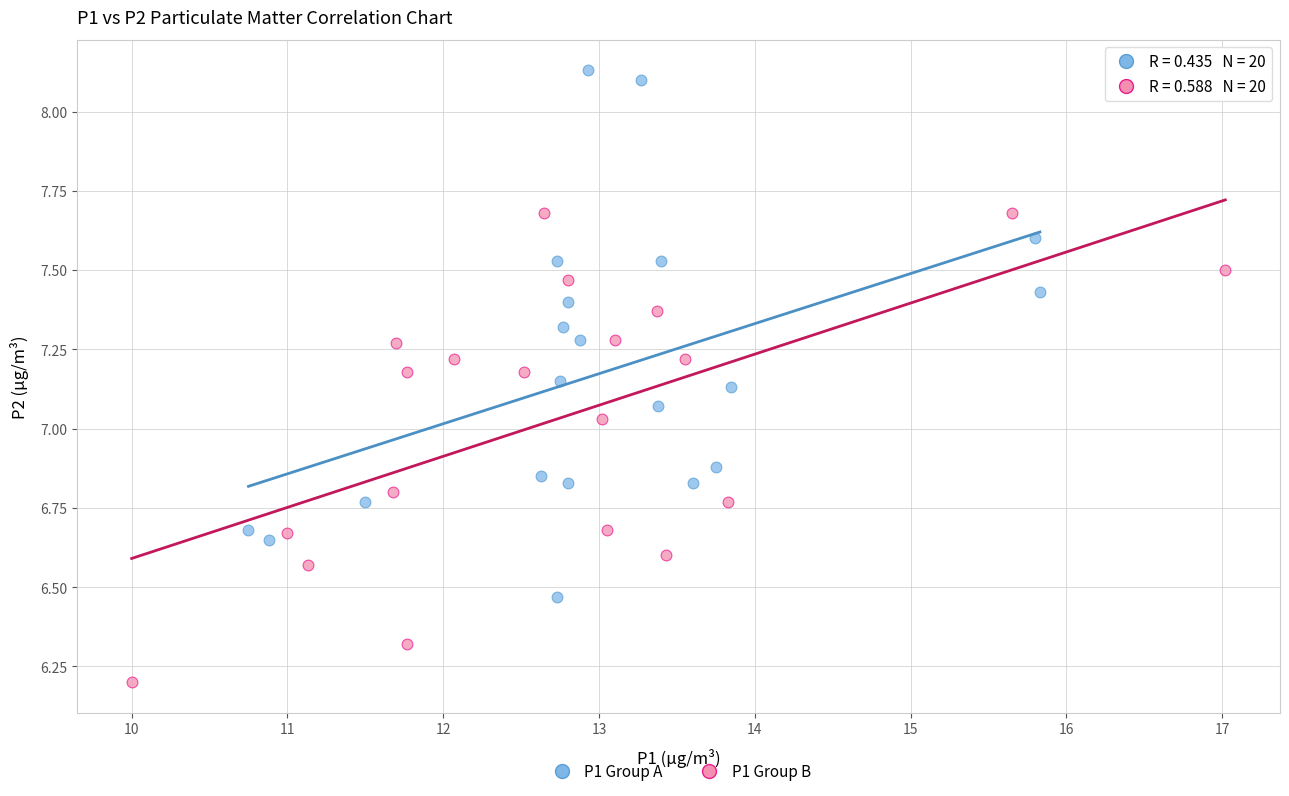

Which series contains the lowest Y value?

P1 Group B